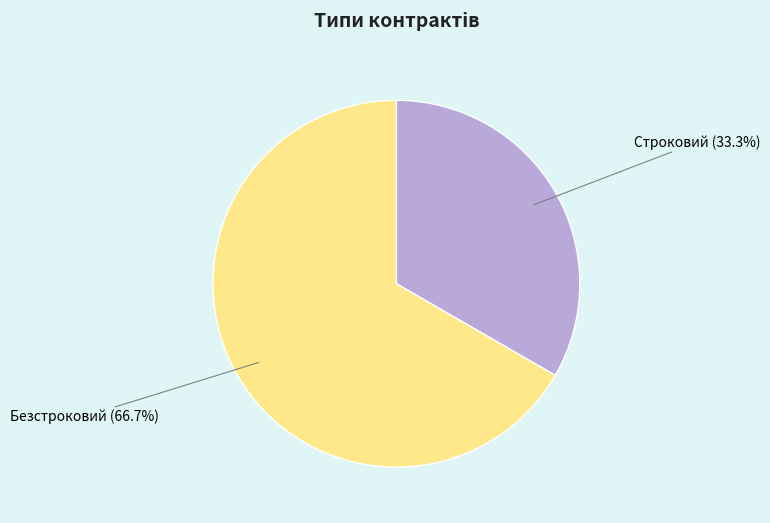

Is Строковий the majority of the pie?

No